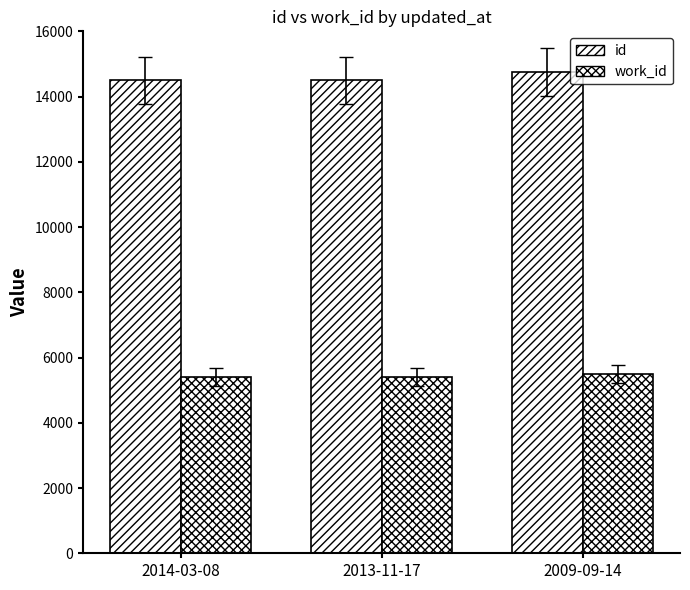

What is the label of the 3rd bar from the left?

2009-09-14